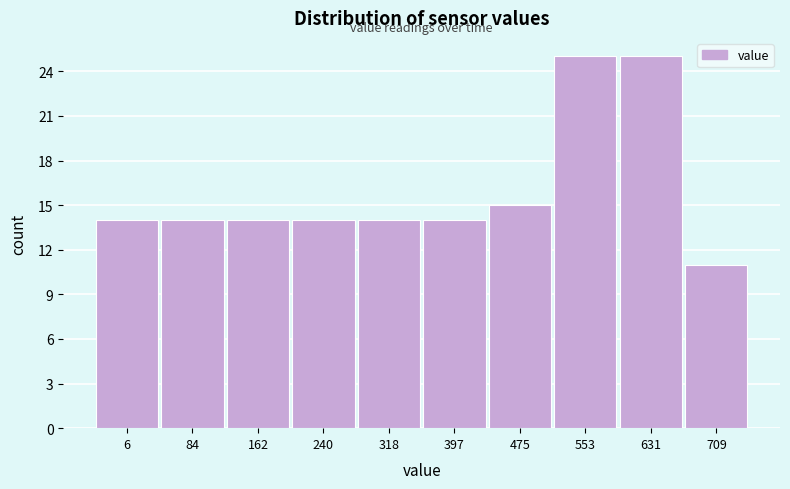

Reading right to left, list all the values displayed in this chart.

709=11	631=25	553=25	475=15	397=14	318=14	240=14	162=14	84=14	6=14